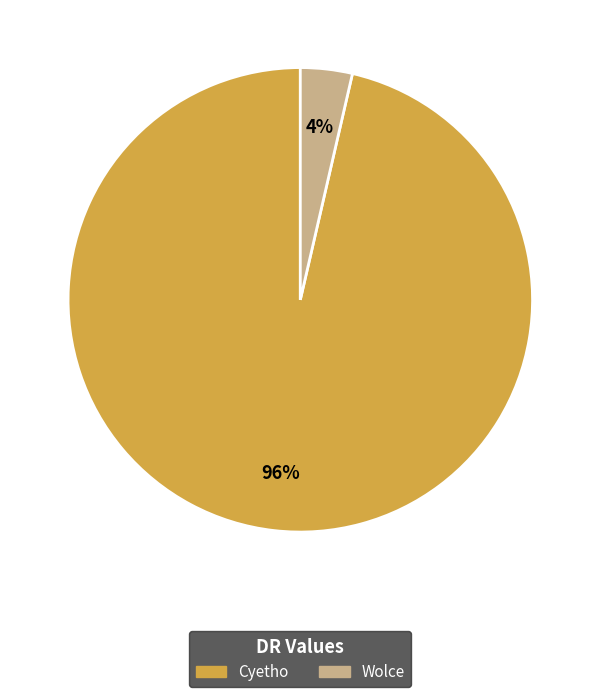

To the nearest percent, what is the combined percentage of Wolce and Cyetho?

100%